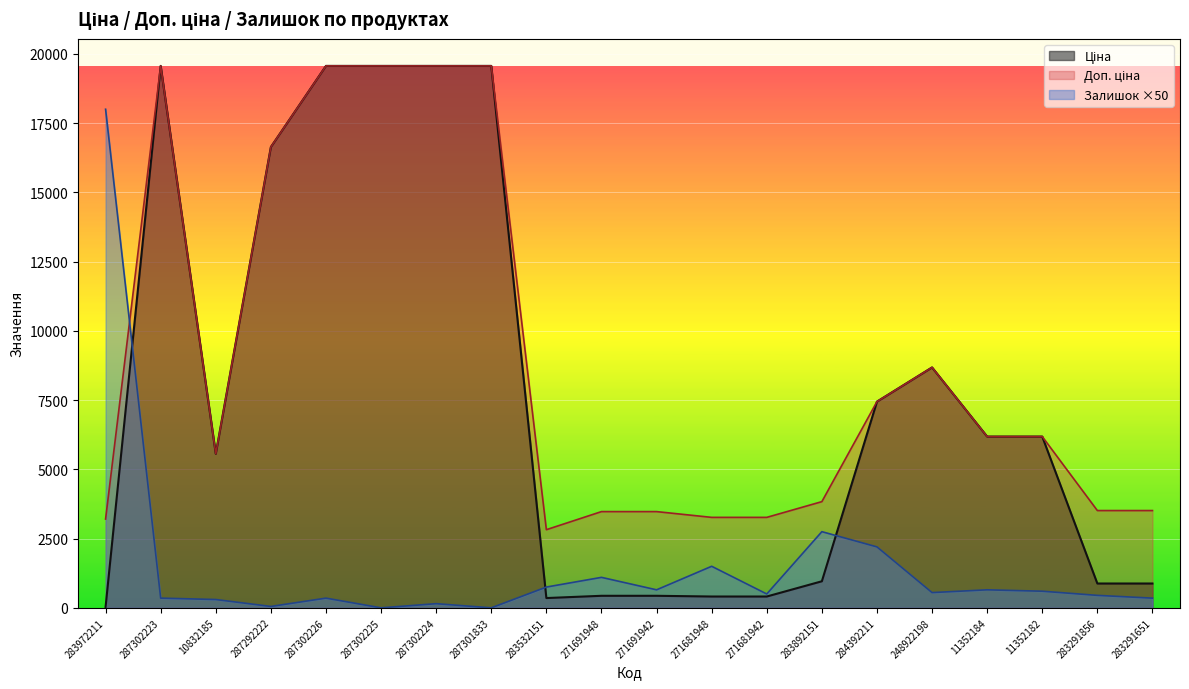

How many times do Доп. ціна and Залишок cross each other?

1